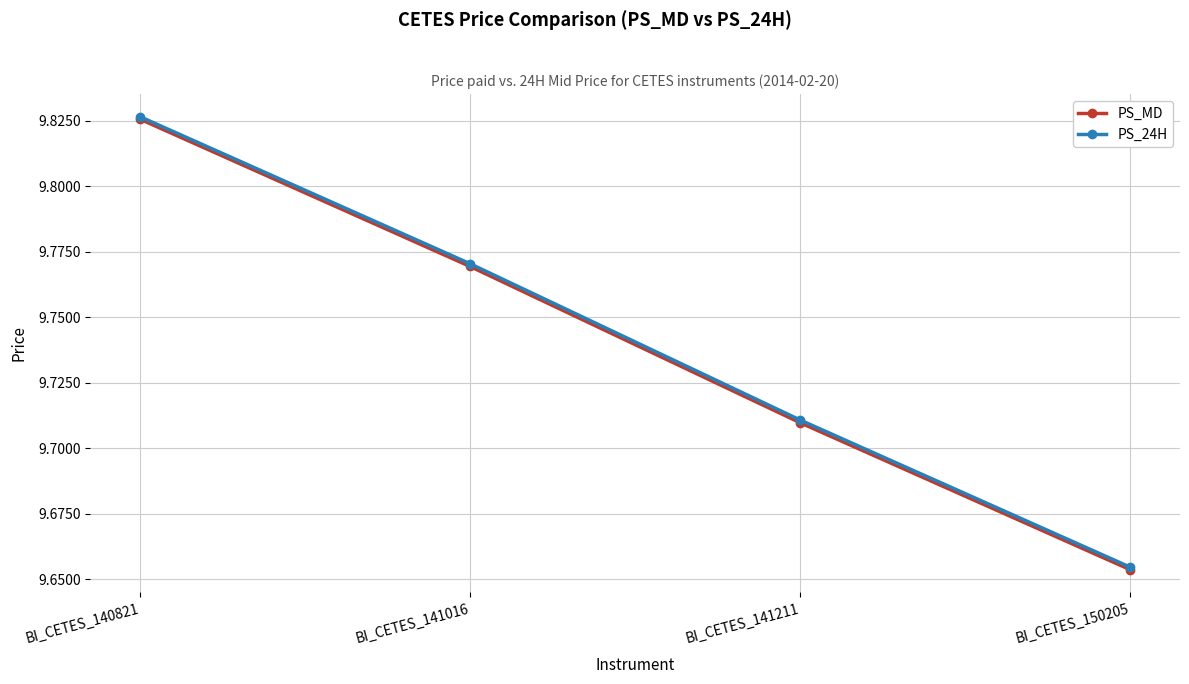

Where is PS_MD nearest to the value 9?

BI_CETES_150205